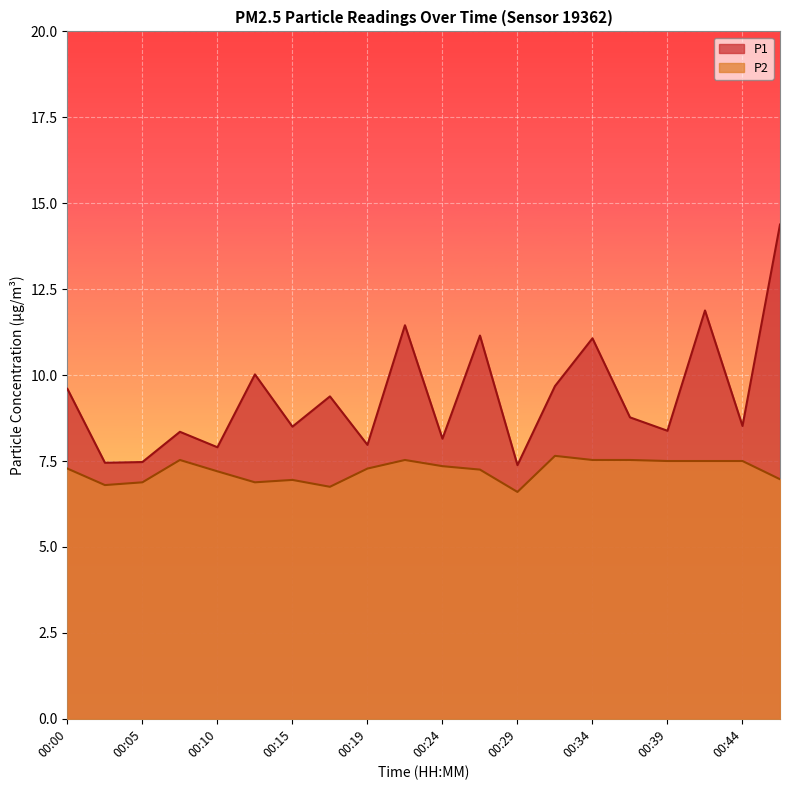

Rank the series by their average value, from lowest to highest.

P2, P1